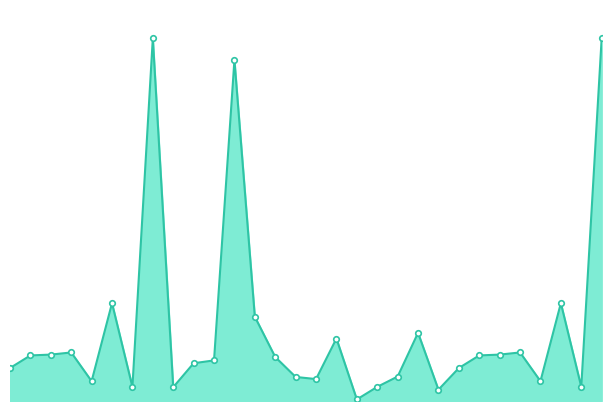

What is the sum of all values?

18377583.9